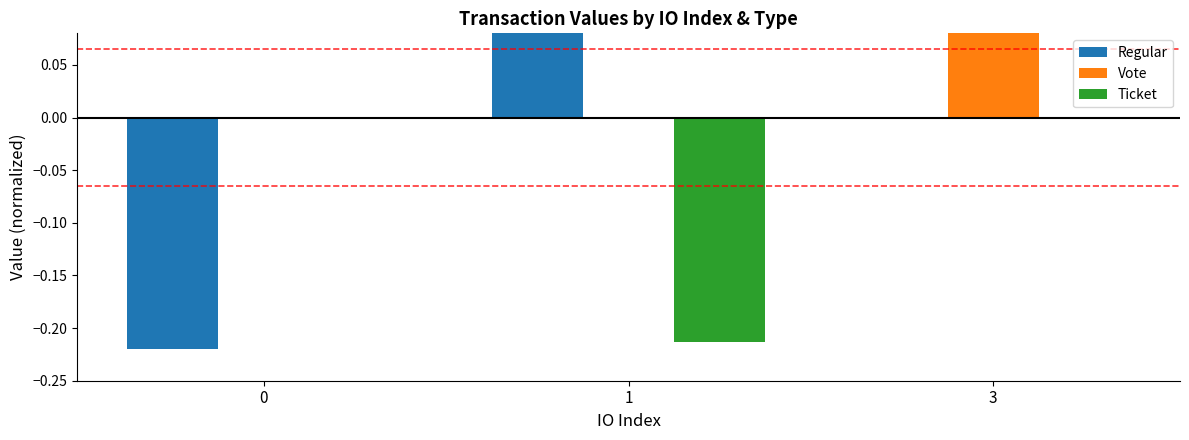

What are all the series names shown in the legend?

Regular, Vote, Ticket